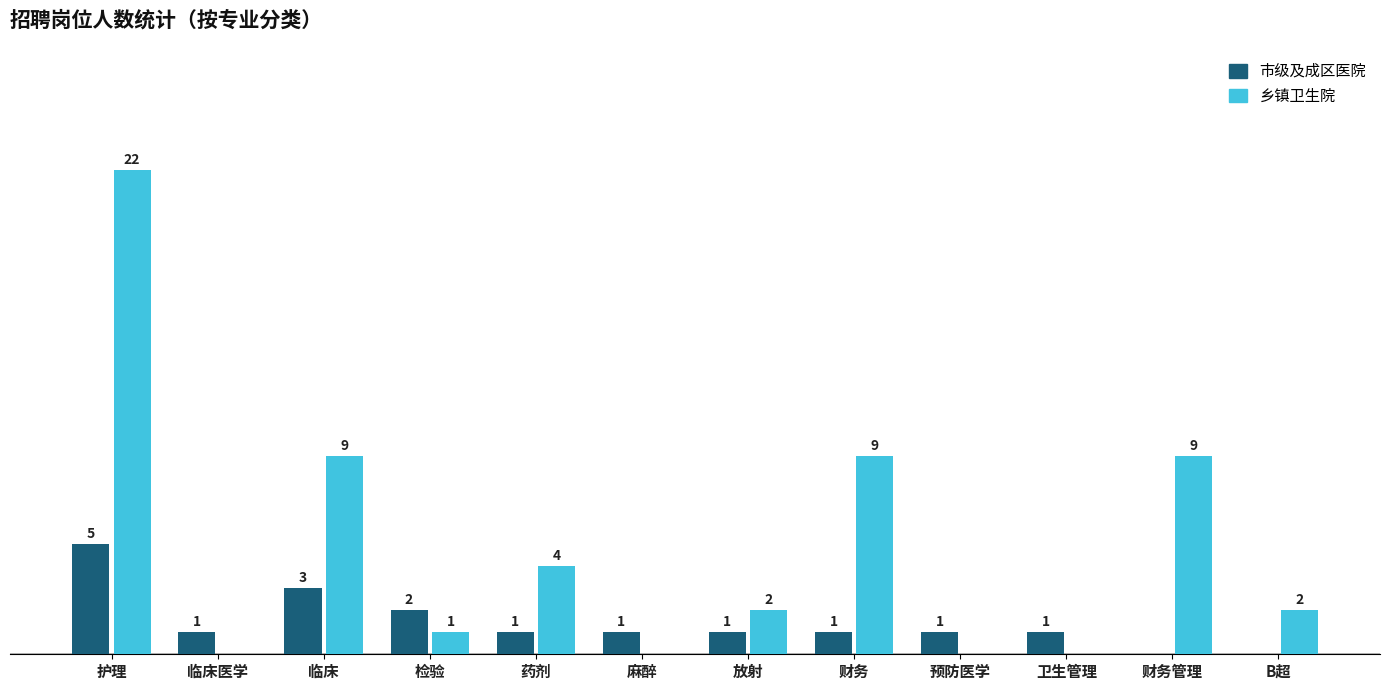

Is the value of 乡镇卫生院 at B超 greater than the value of 市级及成区医院 at 放射?

Yes